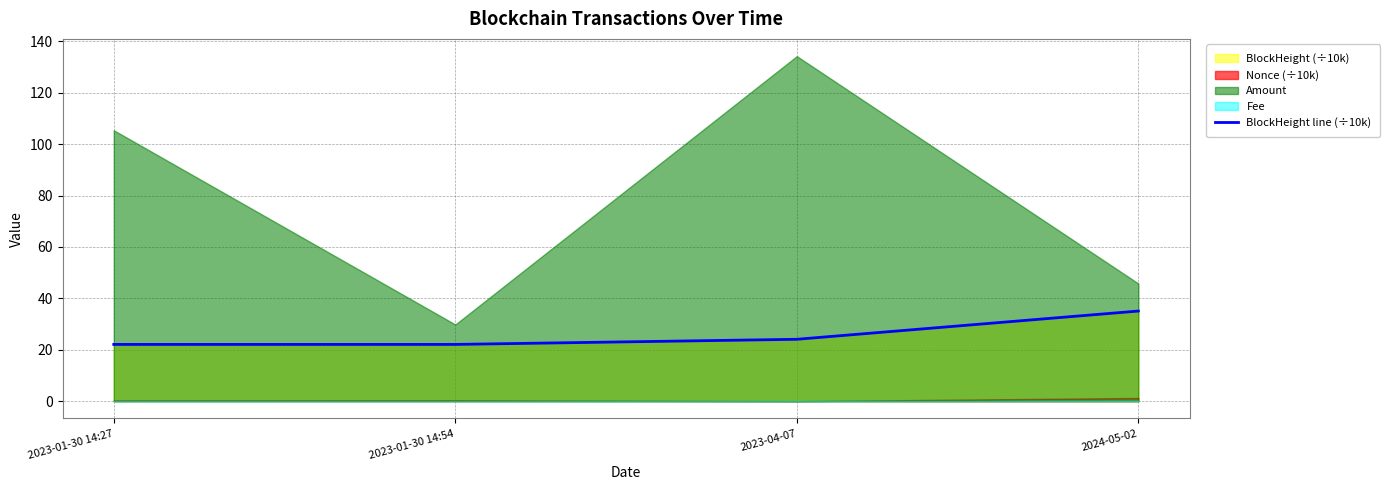

True or false: there are more than 1 points higher than both neighbors.

False